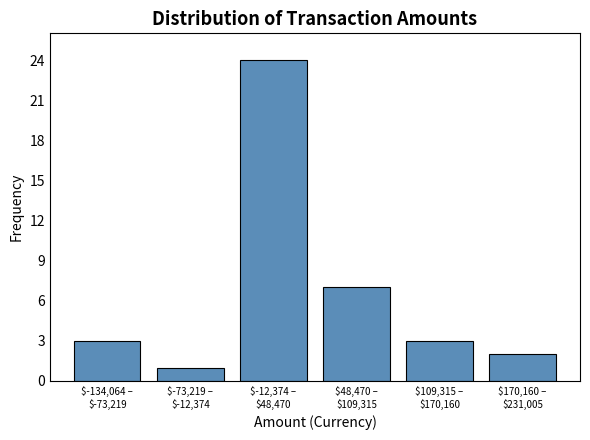

Reading left to right, list all the values displayed in this chart.

3	1	24	7	3	2